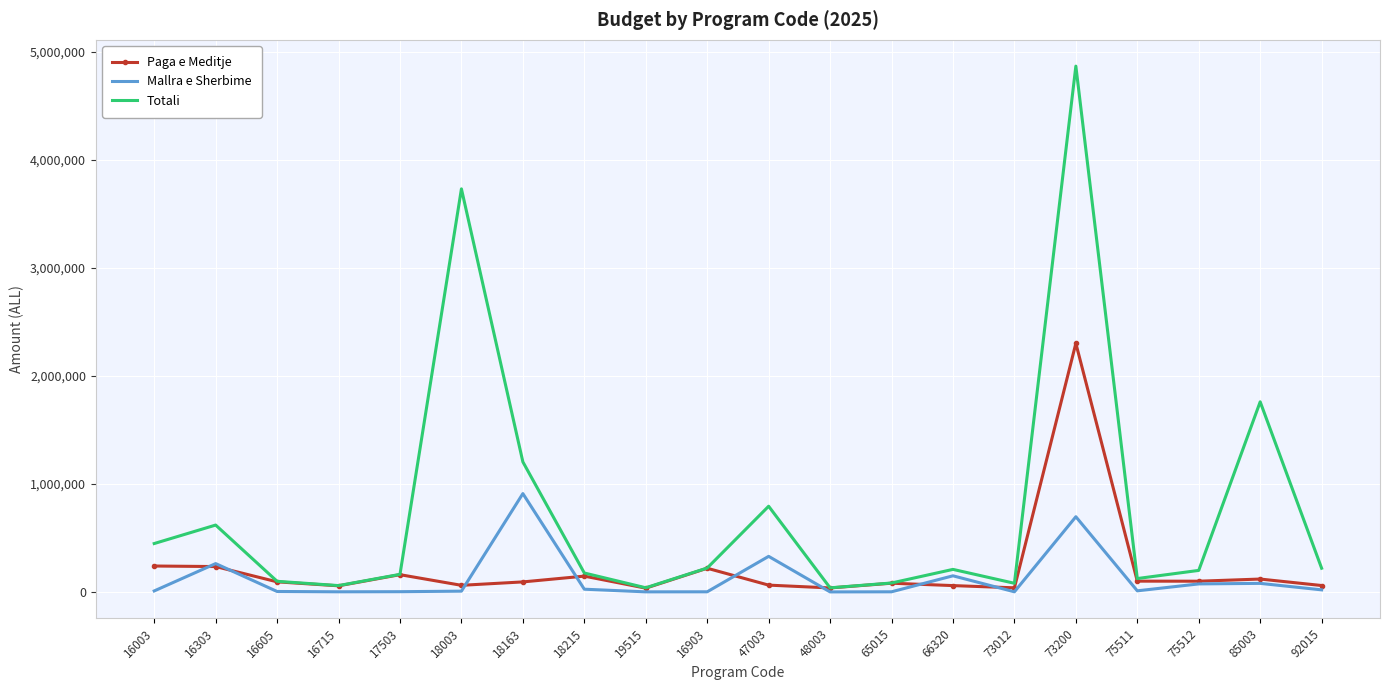

What is the difference between the Totali values at 75512 and 18003?

3530719